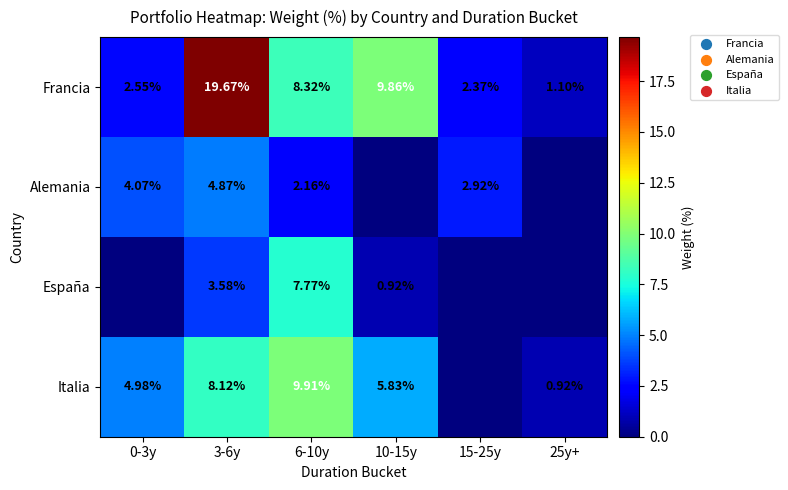

True or false: Alemania has a value of 0.0 at 25y+.

True